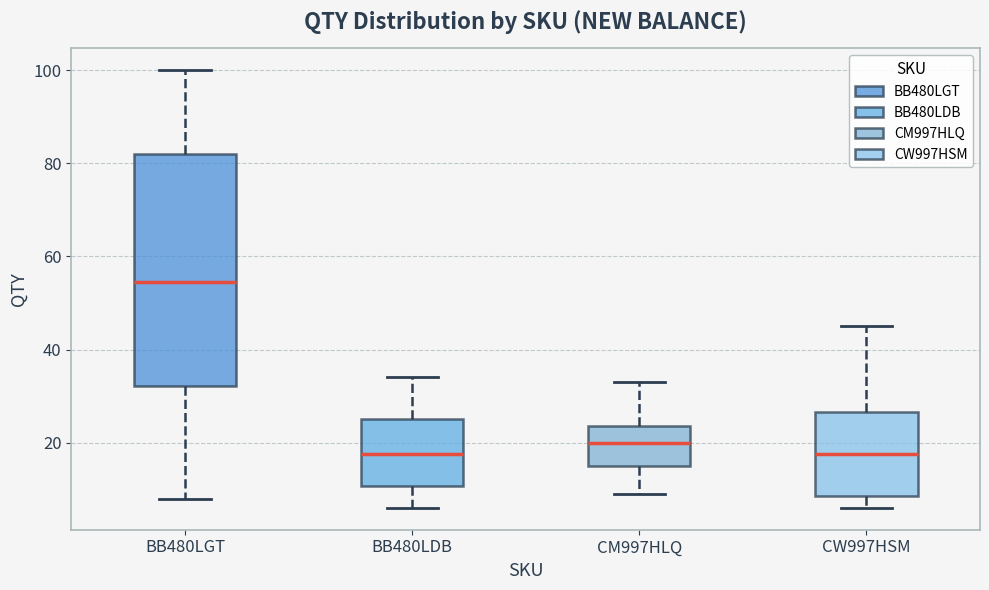

Reading left to right, transcribe this box plot: for each box, give where its median line is, the range the box spans, and where its two whiskers end, as read against the y-axis. The values are not printed on the chart, so give them approximately, as read against the axis.

BB480LGT: median 54, box 32 to 82, whiskers 8 to 100
BB480LDB: median 18, box 10 to 26, whiskers 6 to 34
CM997HLQ: median 20, box 16 to 24, whiskers 10 to 34
CW997HSM: median 18, box 8 to 26, whiskers 6 to 46